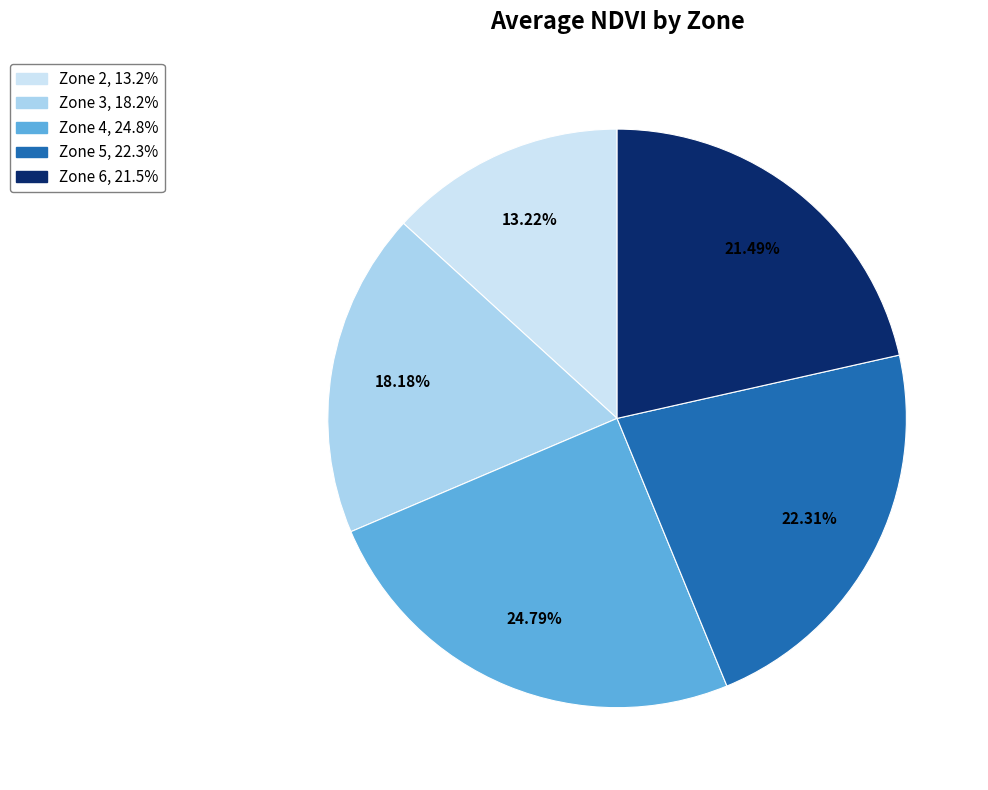

Is there a majority slice in this chart?

No